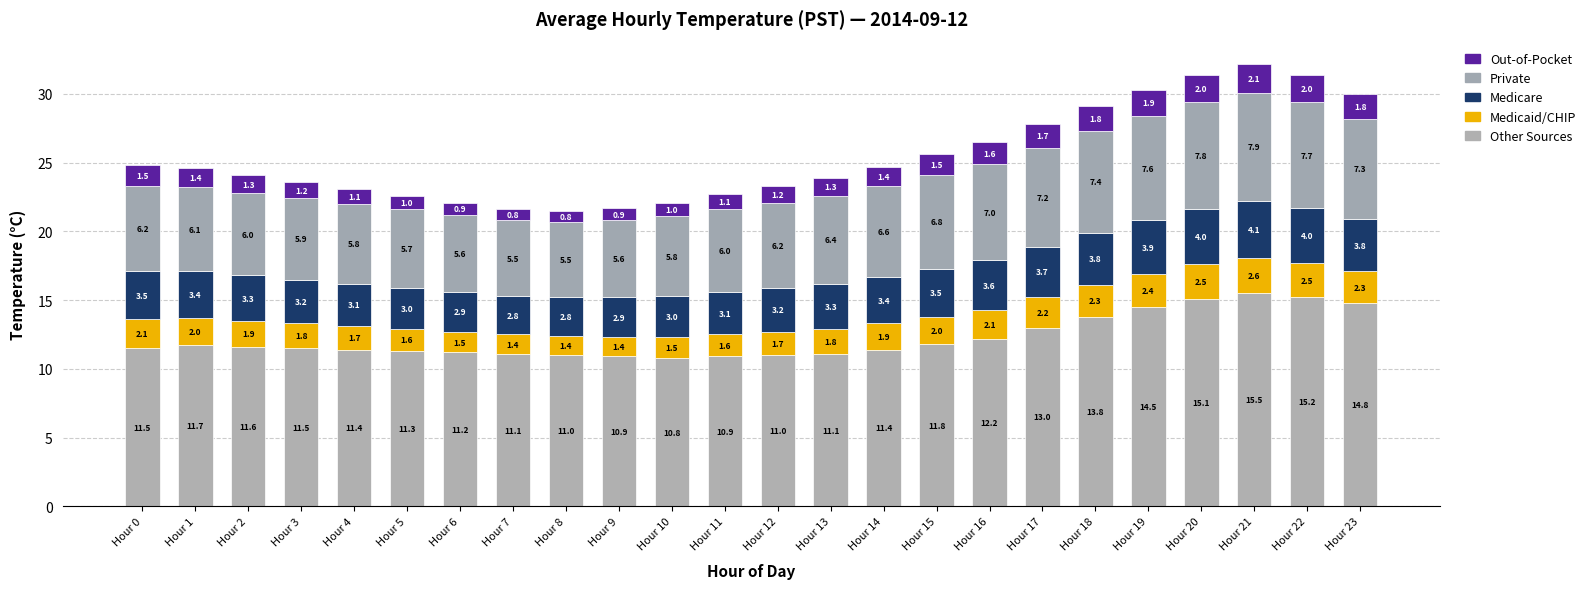

What is the difference between the Private values at Hour 13 and Hour 12?

0.2